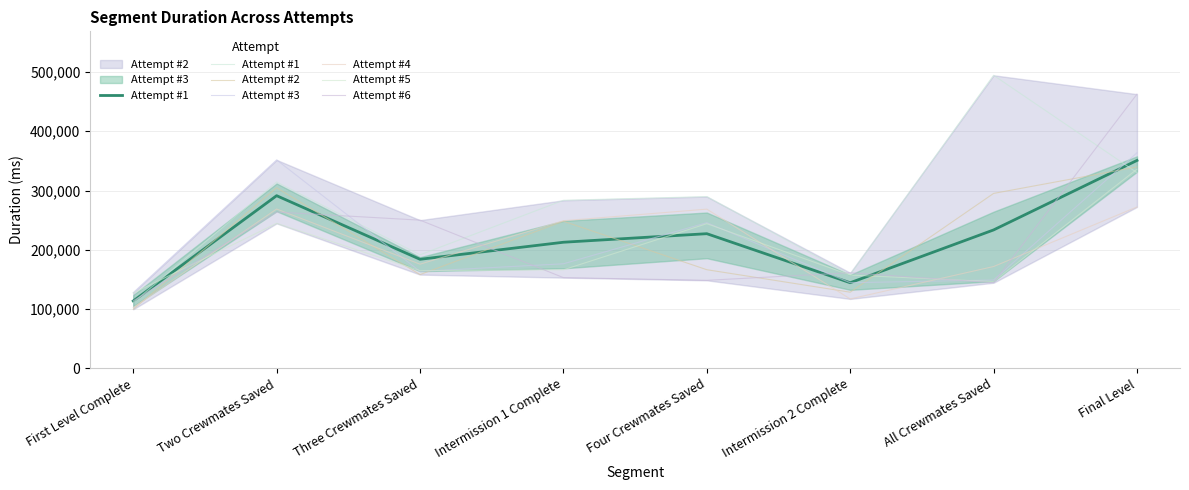

True or false: Attempt #2 has a value of 271322 at Three Crewmates Saved.

False